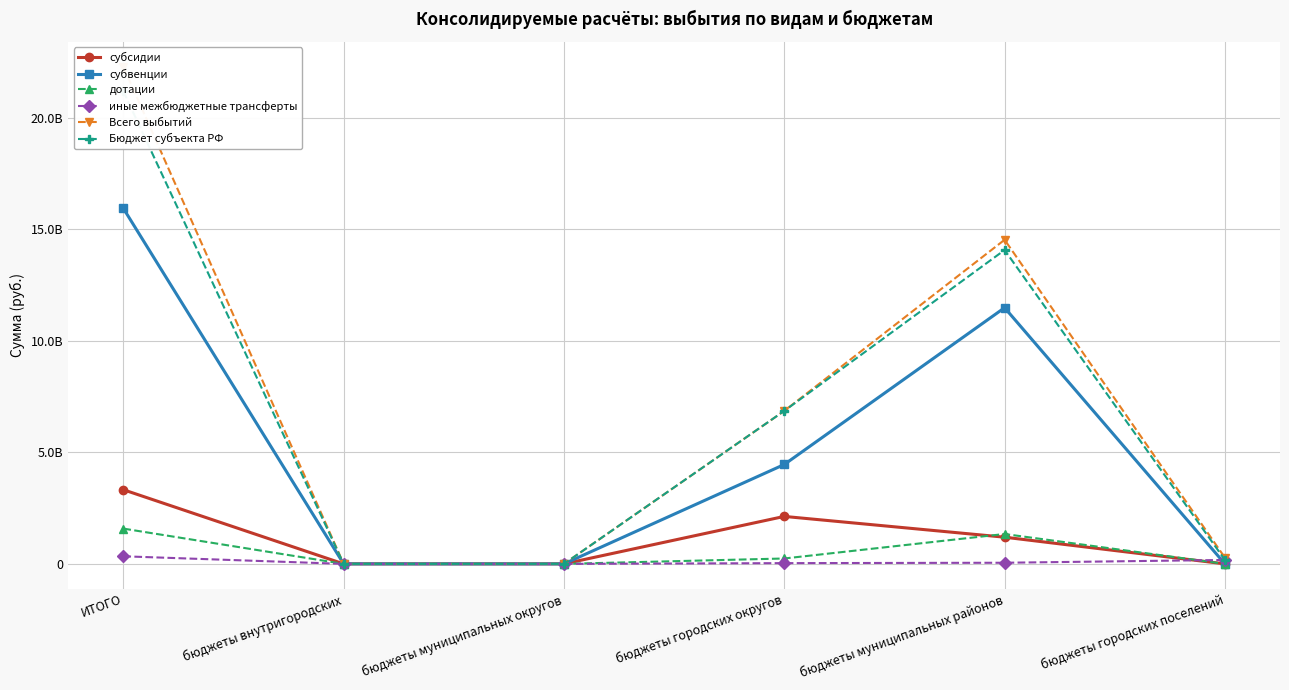

Between бюджеты муниципальных округов and бюджеты городских округов, which series saw the biggest shift?

Всего выбытий